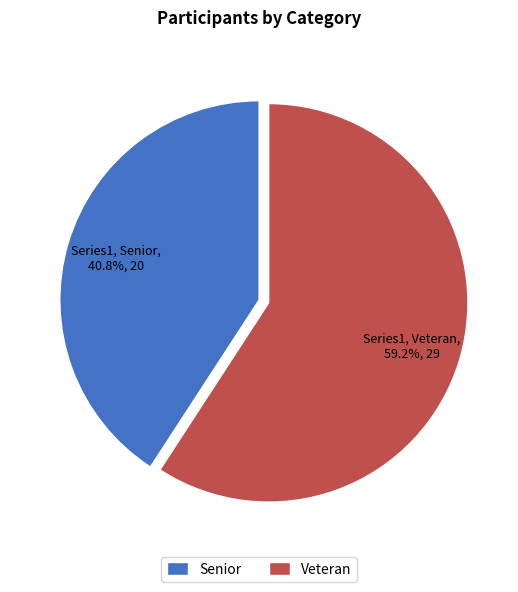

Between Veteran and Senior, which is larger?

Veteran